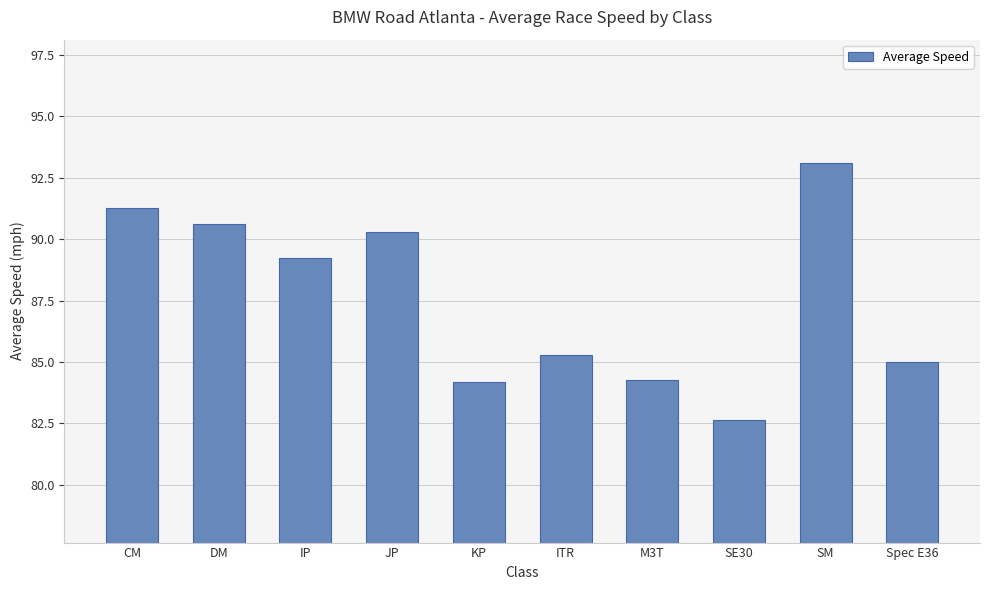

What is the minimum value shown in the chart?

82.7